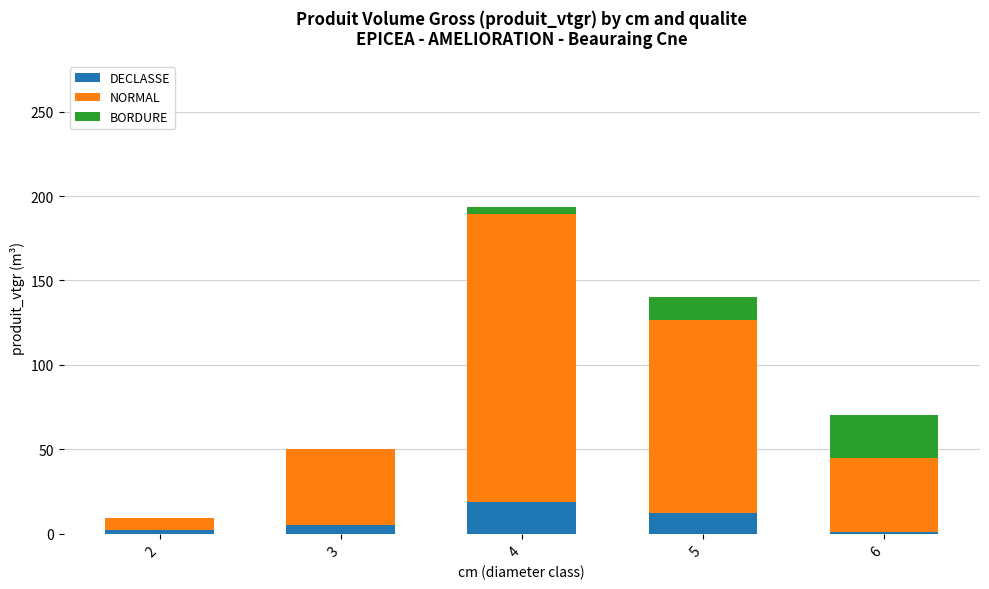

Are the bars grouped side by side (vs. stacked)?

No